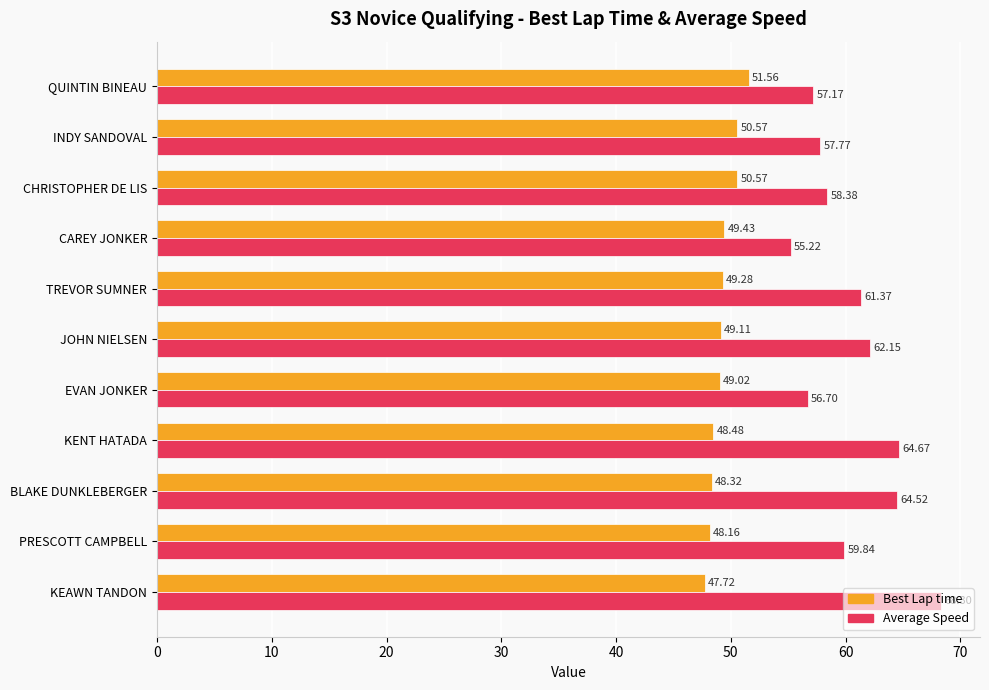

Which series changed the most between KENT HATADA and QUINTIN BINEAU?

Average Speed